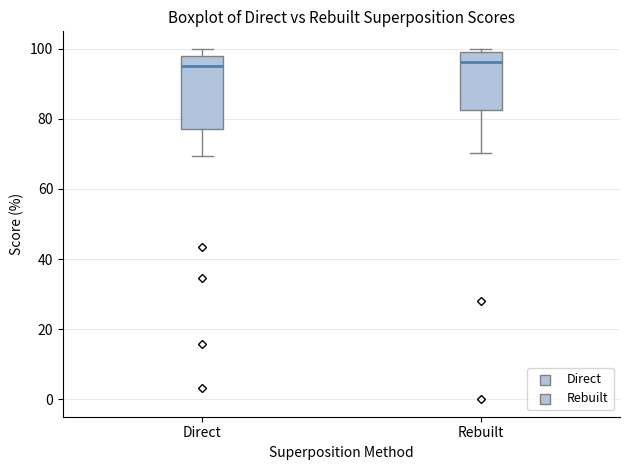

Where is the upper edge of the box for Direct on the y-axis? The values are not printed on the chart, so give them approximately, as read against the axis.

98